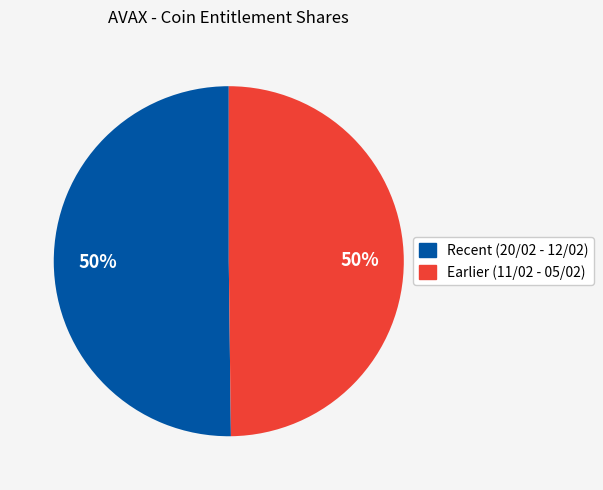

To the nearest percent, what is the average slice percentage?

50%